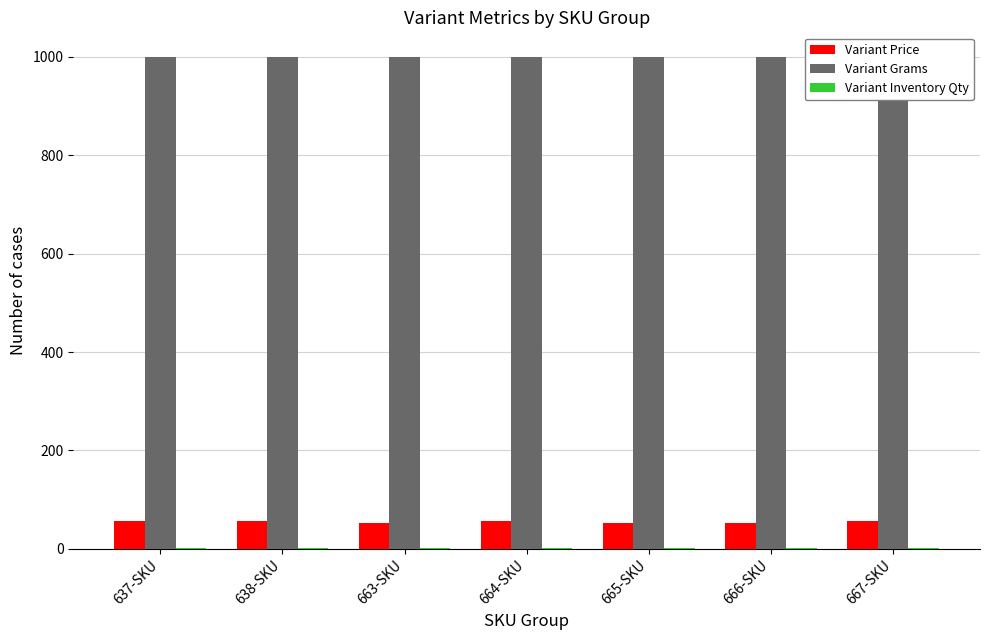

Reading left to right, transcribe all the data shown in this chart.

Variant Price: 56	56	53	56	53	53	56
Variant Grams: 1000	1000	1000	1000	1000	1000	1000
Variant Inventory Qty: 1	1	1	1	1	1	1